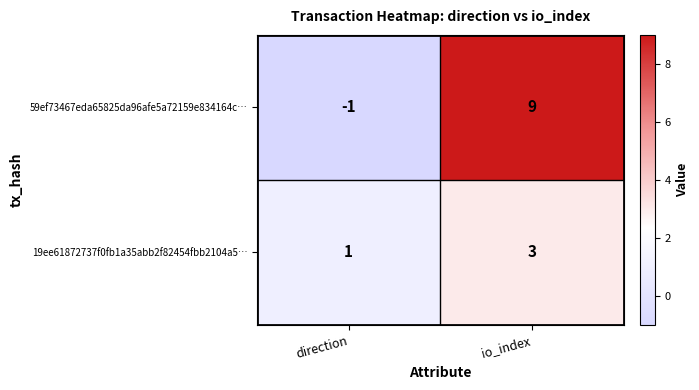

Reading left to right, extract all data points from this chart.

59ef73467eda65825da96afe5a72159e834164c…: direction=-1	io_index=9
19ee61872737f0fb1a35abb2f82454fbb2104a5…: direction=1	io_index=3